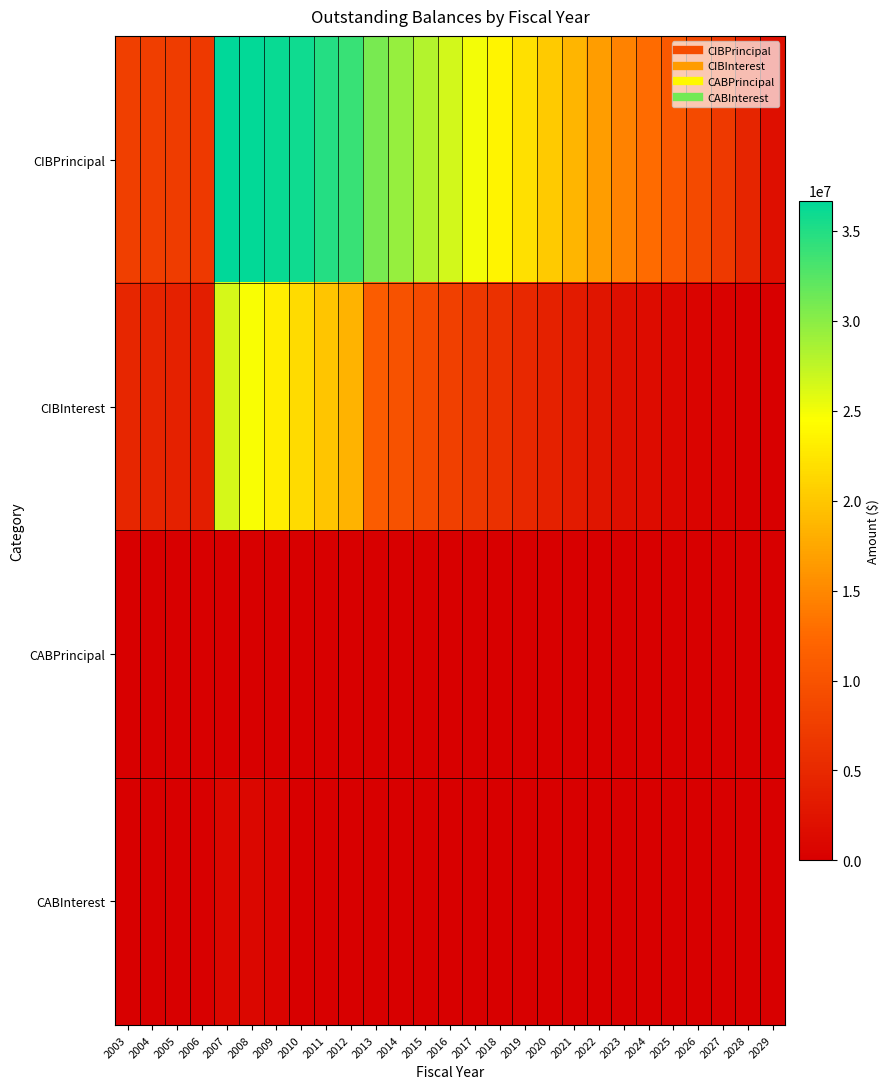

How many data points does each series have?

27